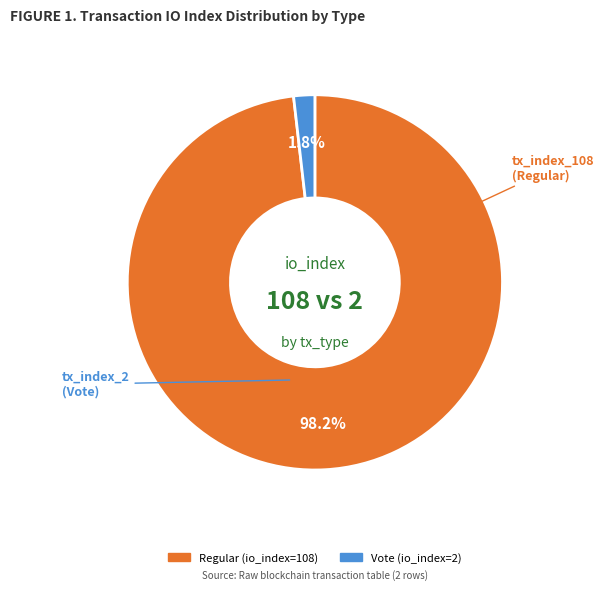

Is there a majority slice in this chart?

Yes